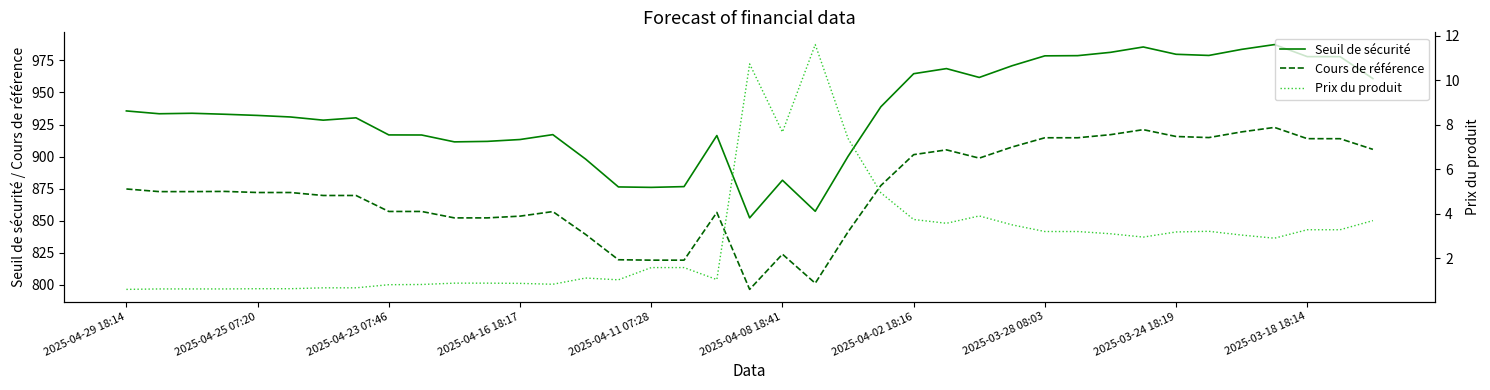

What is the difference between the maximum and minimum values in the Cours de référence series?

126.3